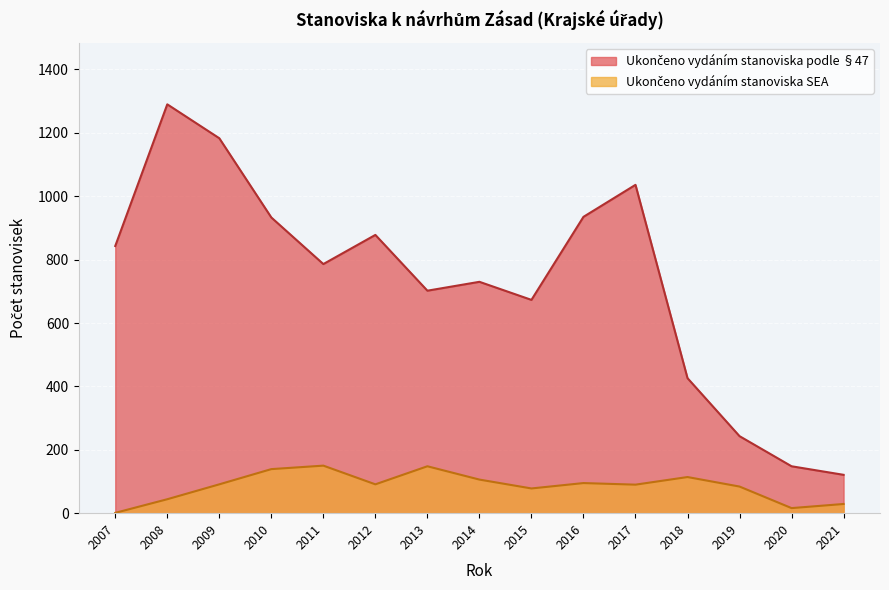

At which label is Ukončeno vydáním stanoviska SEA closest to 75?

2015